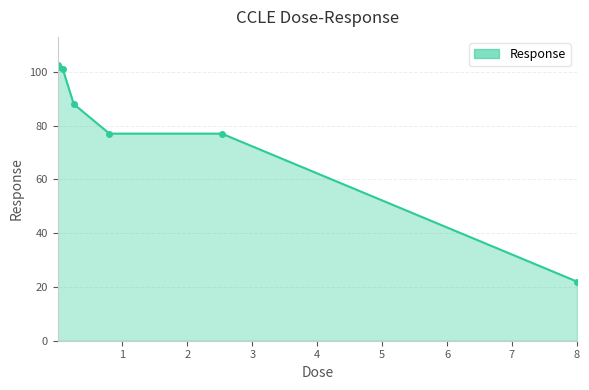

What is the difference between the maximum and minimum values?

80.7